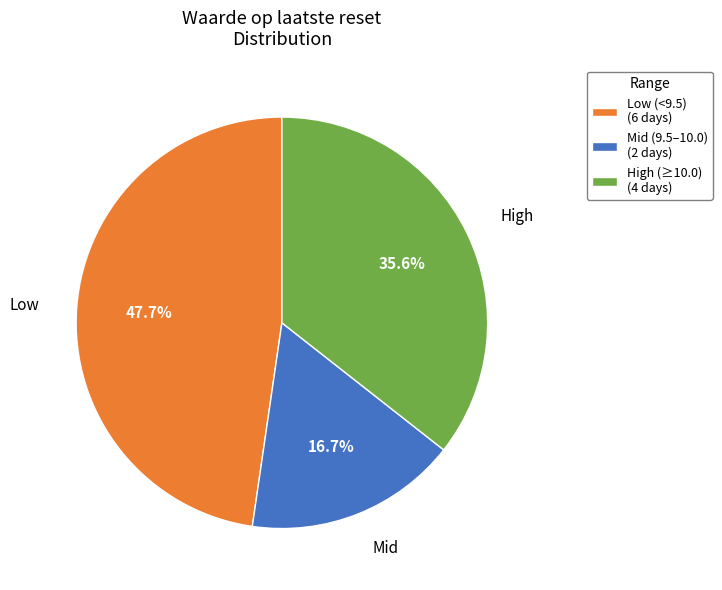

Is there a majority slice in this chart?

No